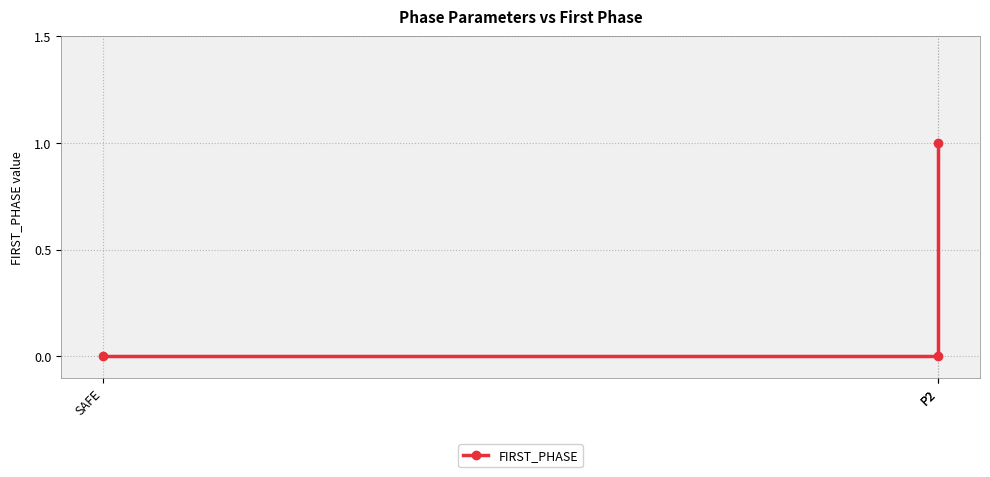

Which category has the highest value across all series?

P2